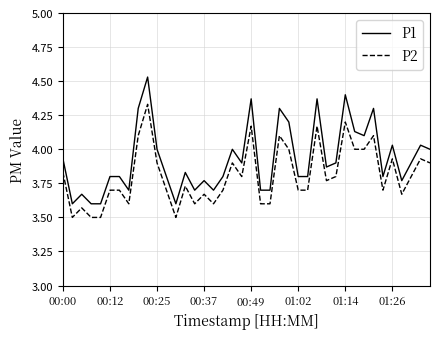

Does the chart display data point markers on the line(s)?

No